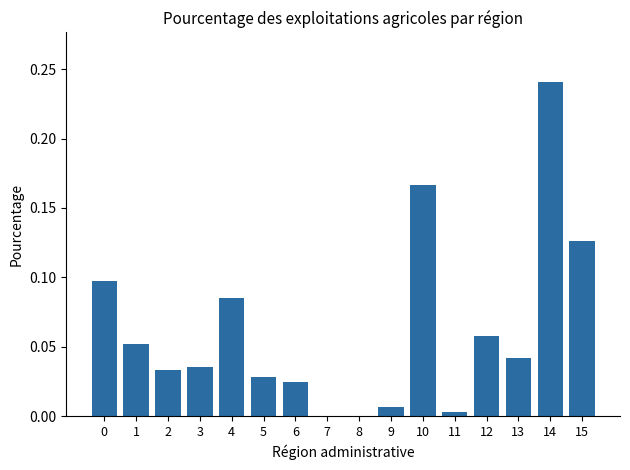

What is the sum of all values?

1.0